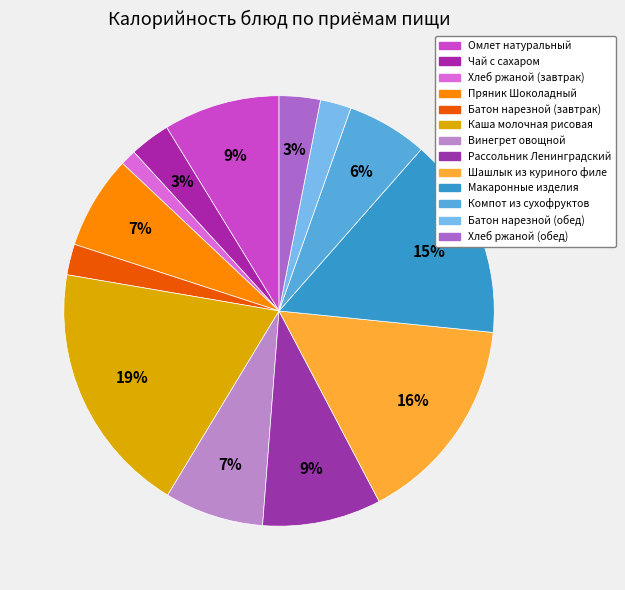

What is the smallest slice in the pie chart?

Хлеб ржаной (завтрак)